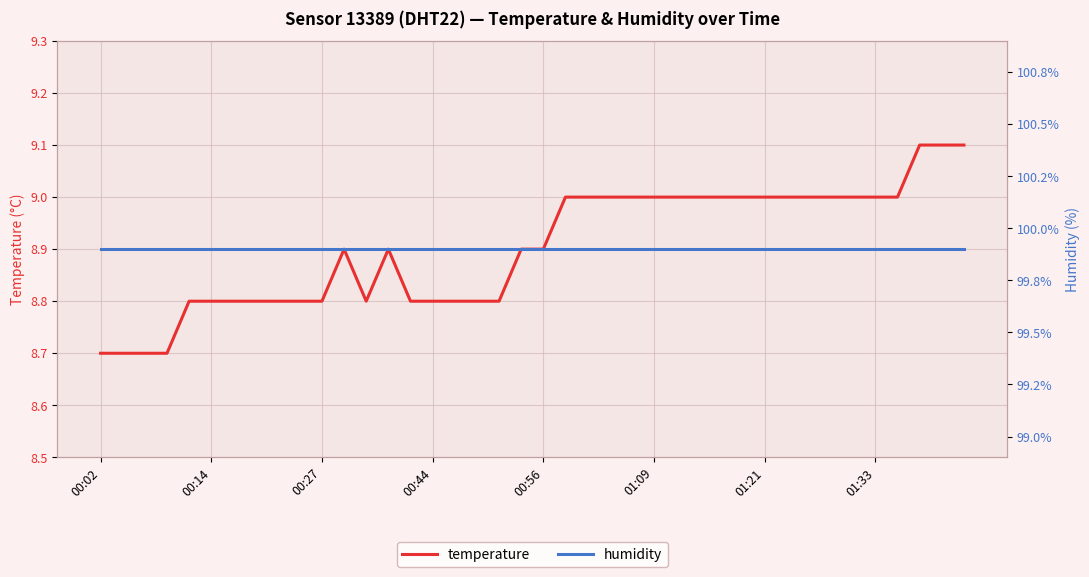

The value of temperature at 01:21 is 9.0. True or false?

True